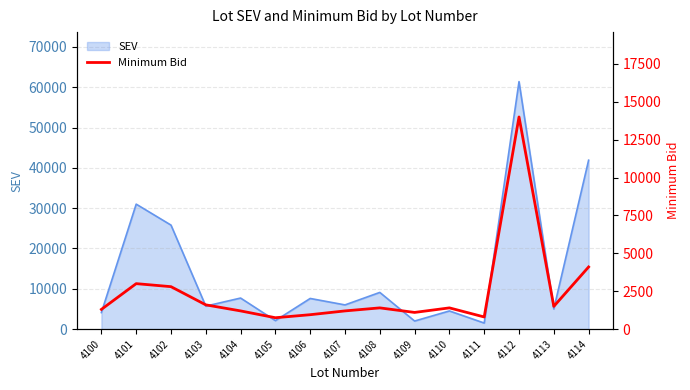

What is the sum of the values at 4103 and 4113?

3100